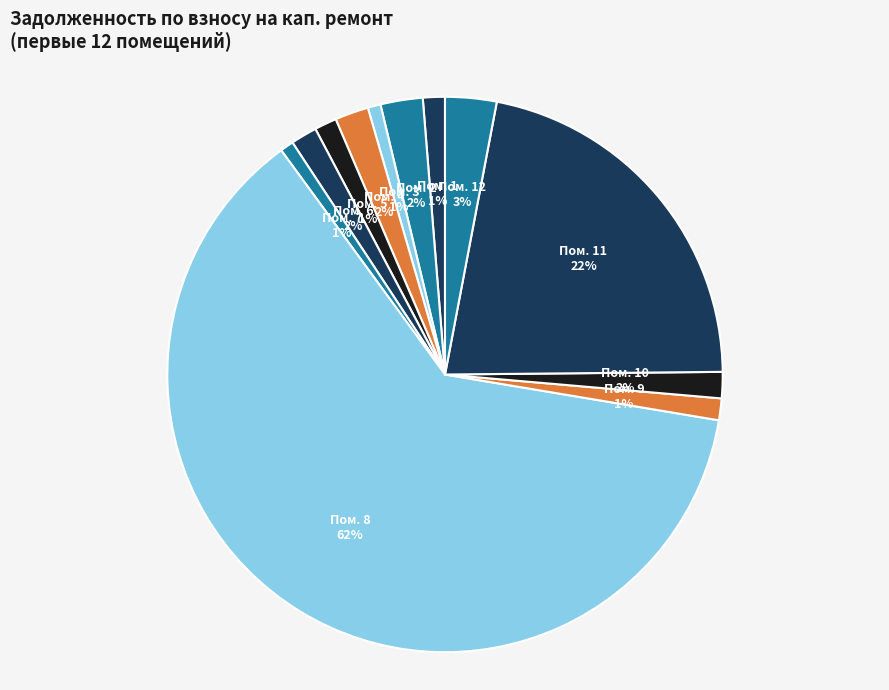

Which slice is the largest?

Пом. 8